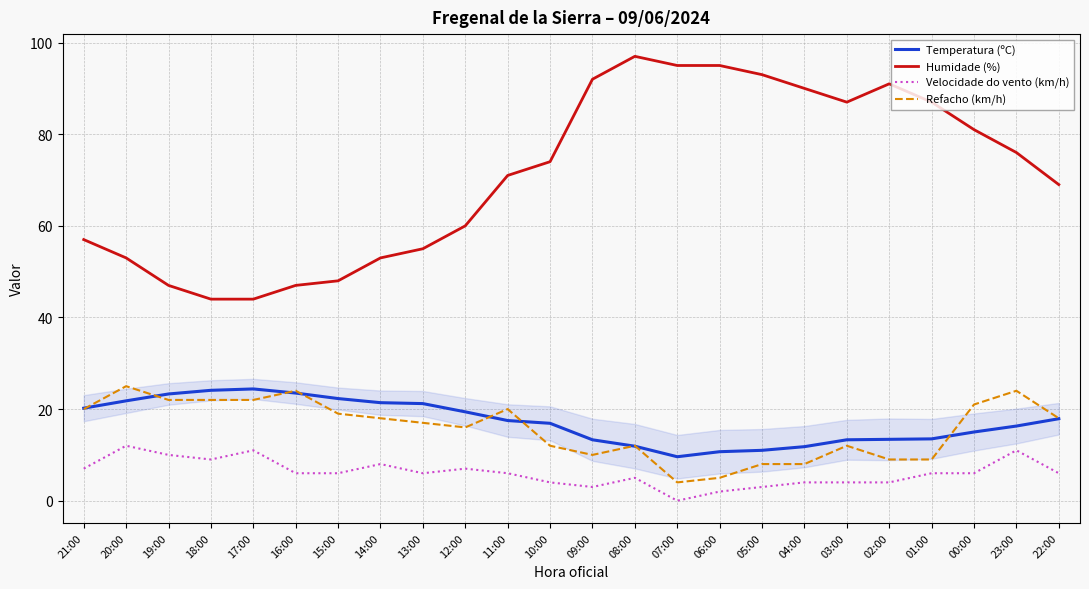

Which series has the largest range (max minus min)?

Humidade (%)